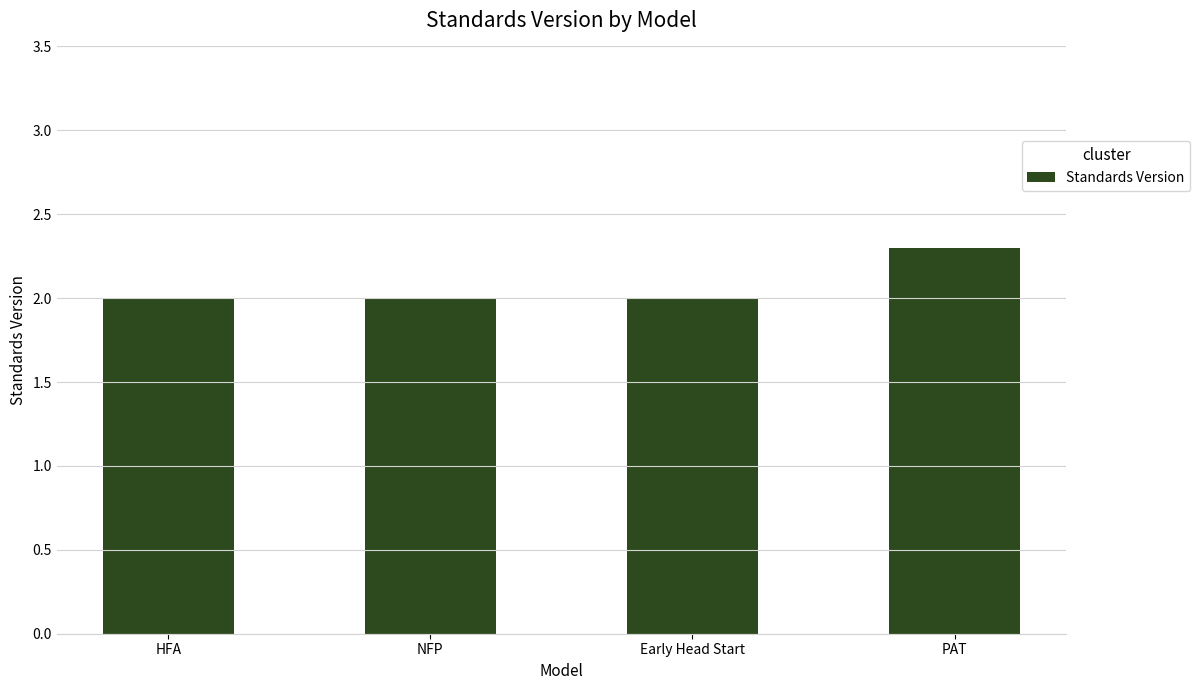

How many bars are there in total?

4